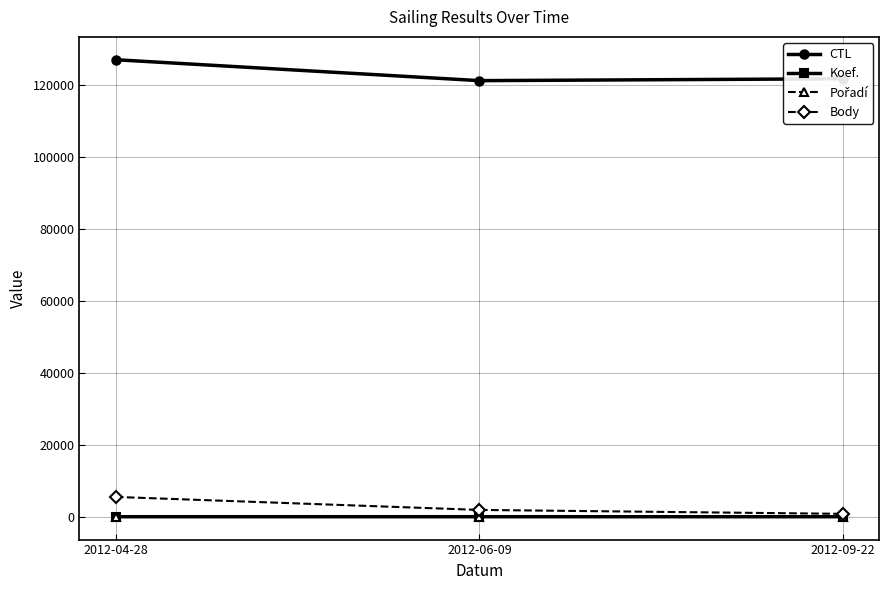

The value of CTL at 2012-04-28 is 55021. True or false?

False